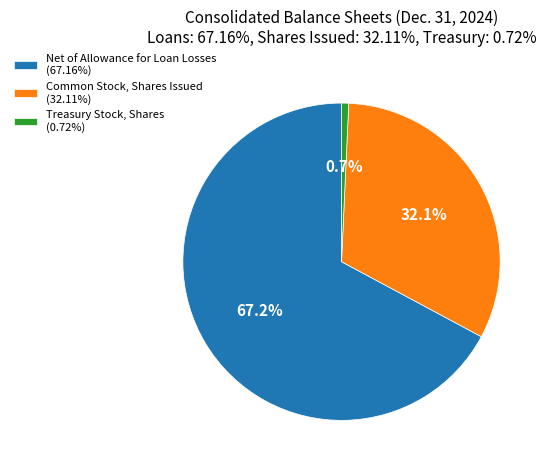

The Treasury Stock, Shares slice represents 1% of the pie. True or false?

True